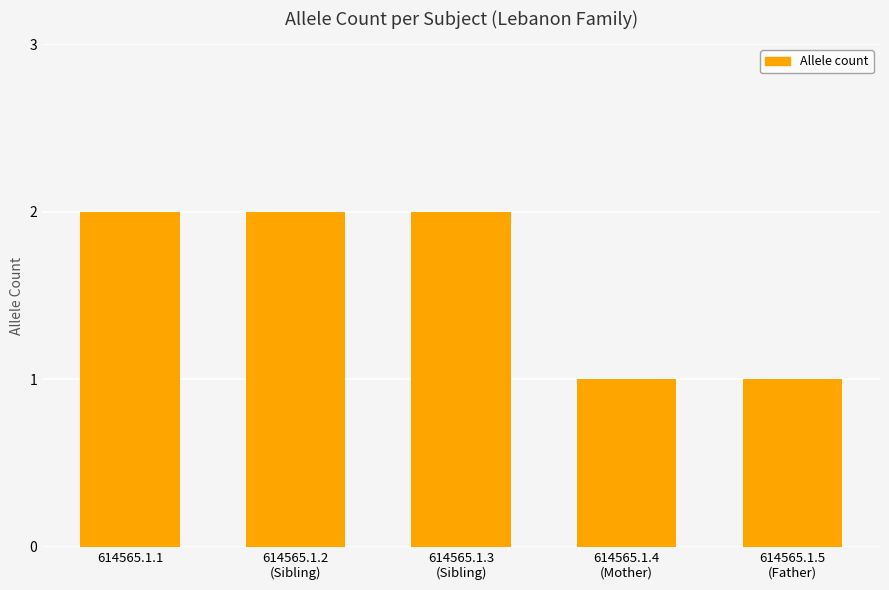

The value at 614565.1.1 is 2. True or false?

True